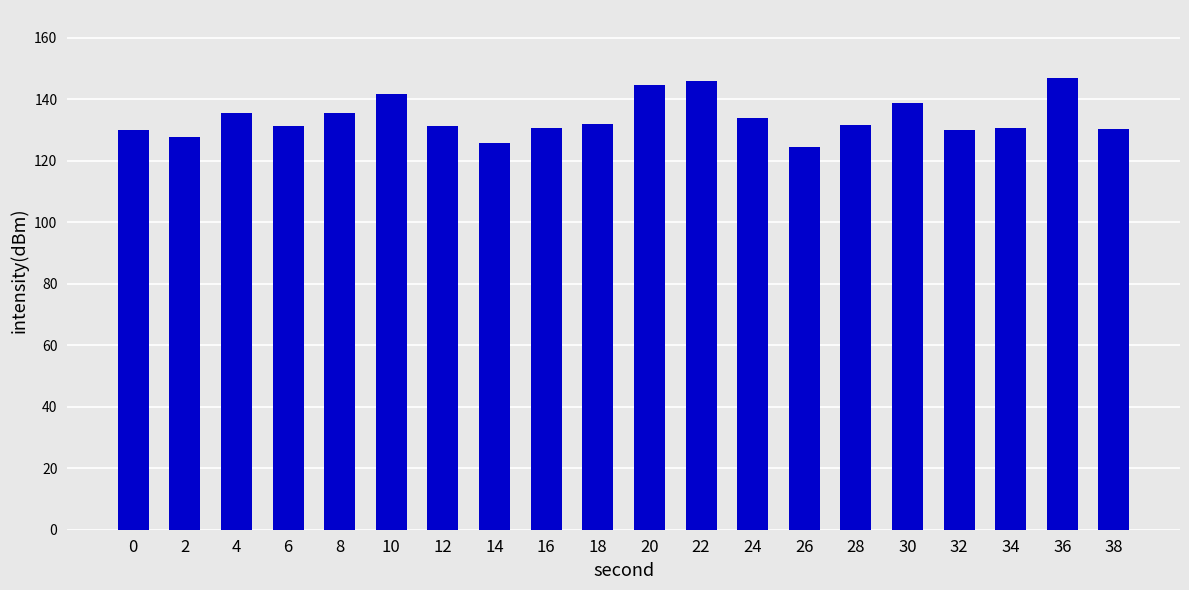

What value does the data have at 22?

145.9